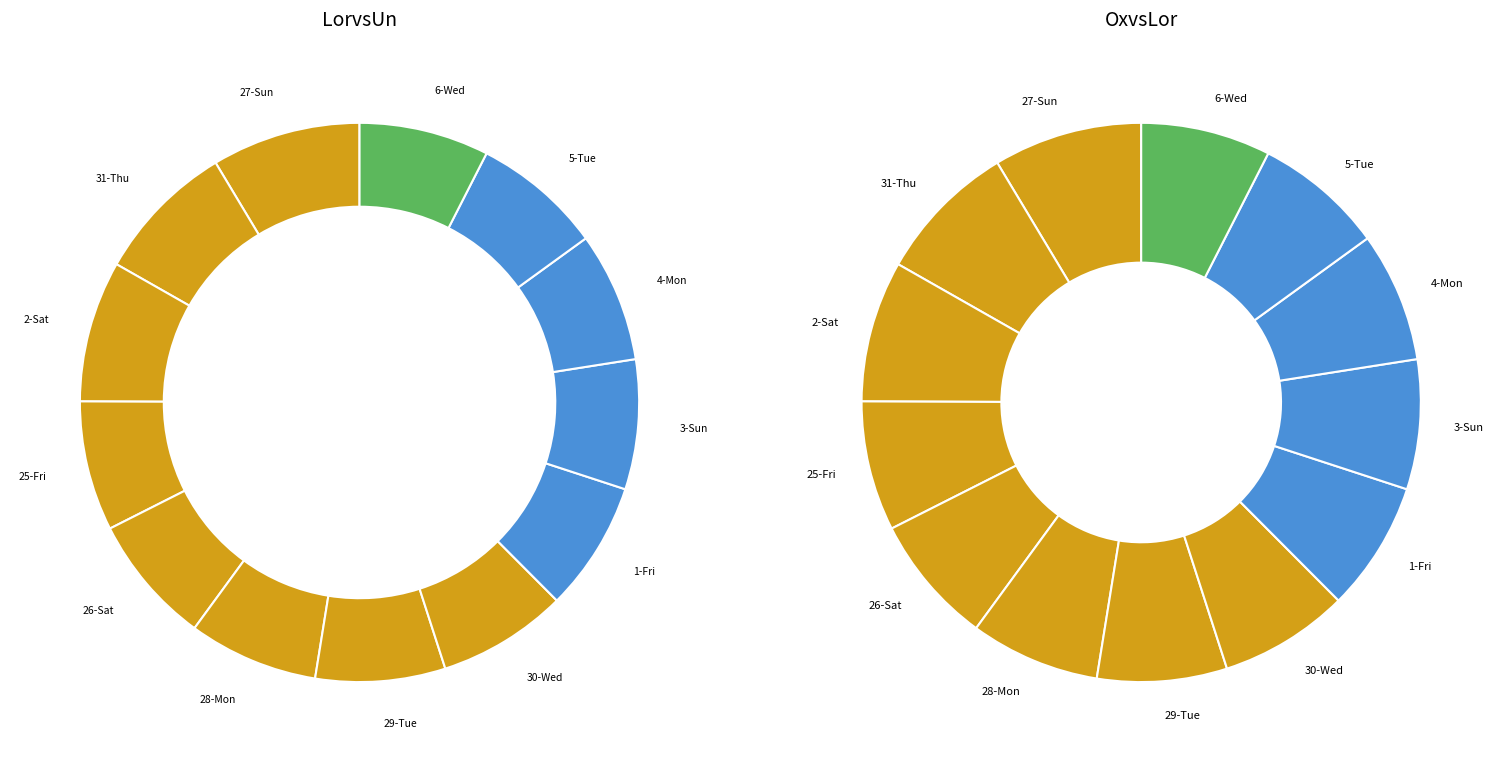

Is it true that 3-Sun is 8% of the pie?

True